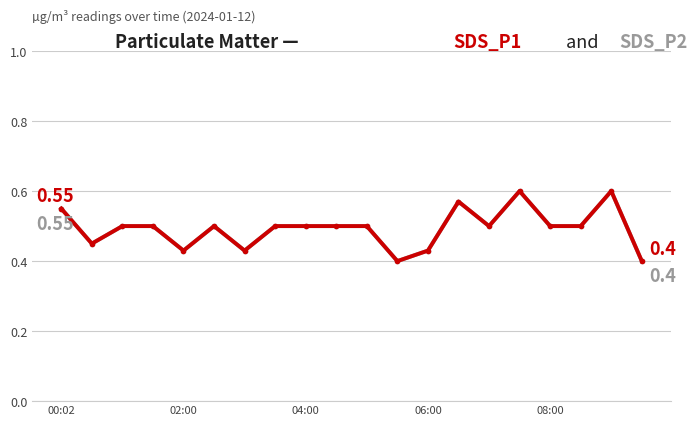

Does the chart have visible grid lines?

Yes